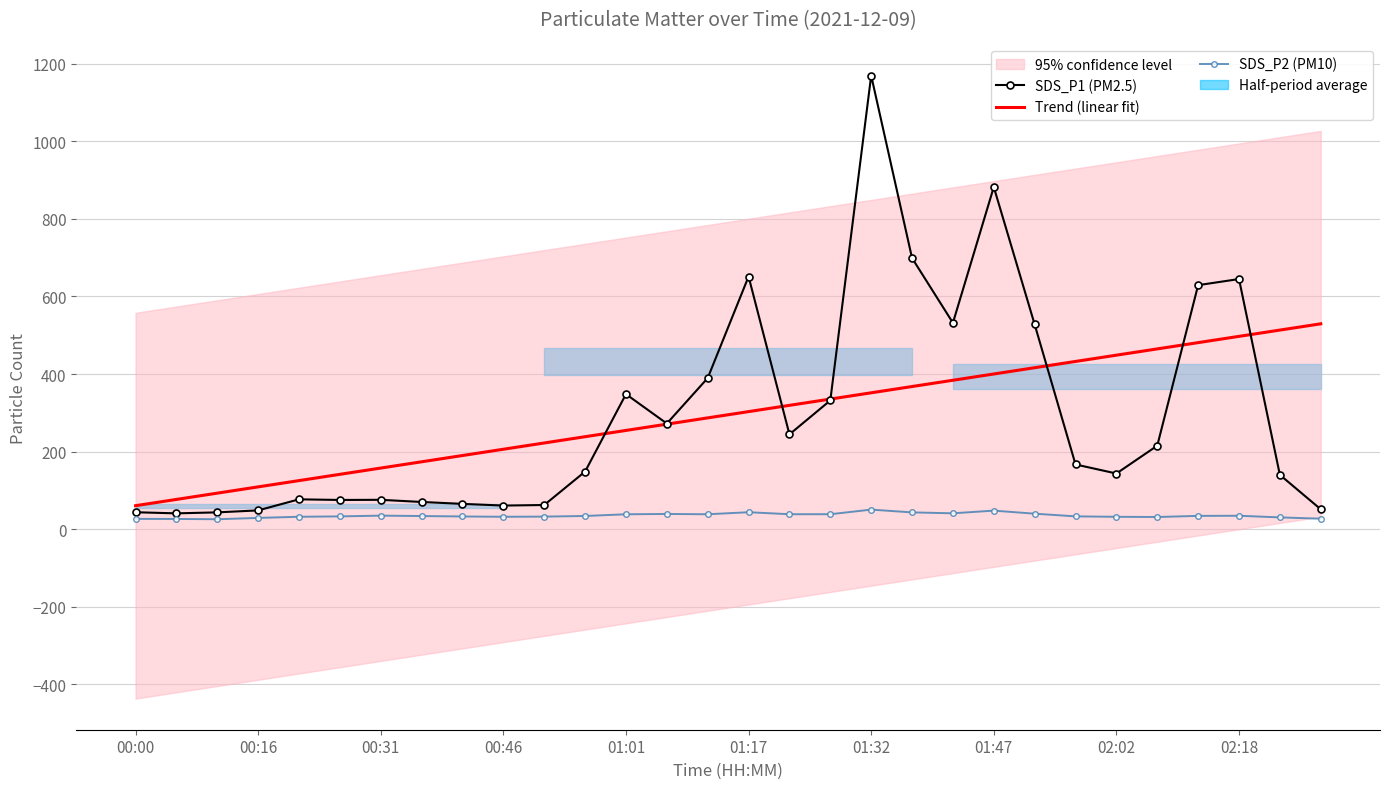

True or false: SDS_P1 (PM2.5) and SDS_P2 (PM10) cross at least once.

False